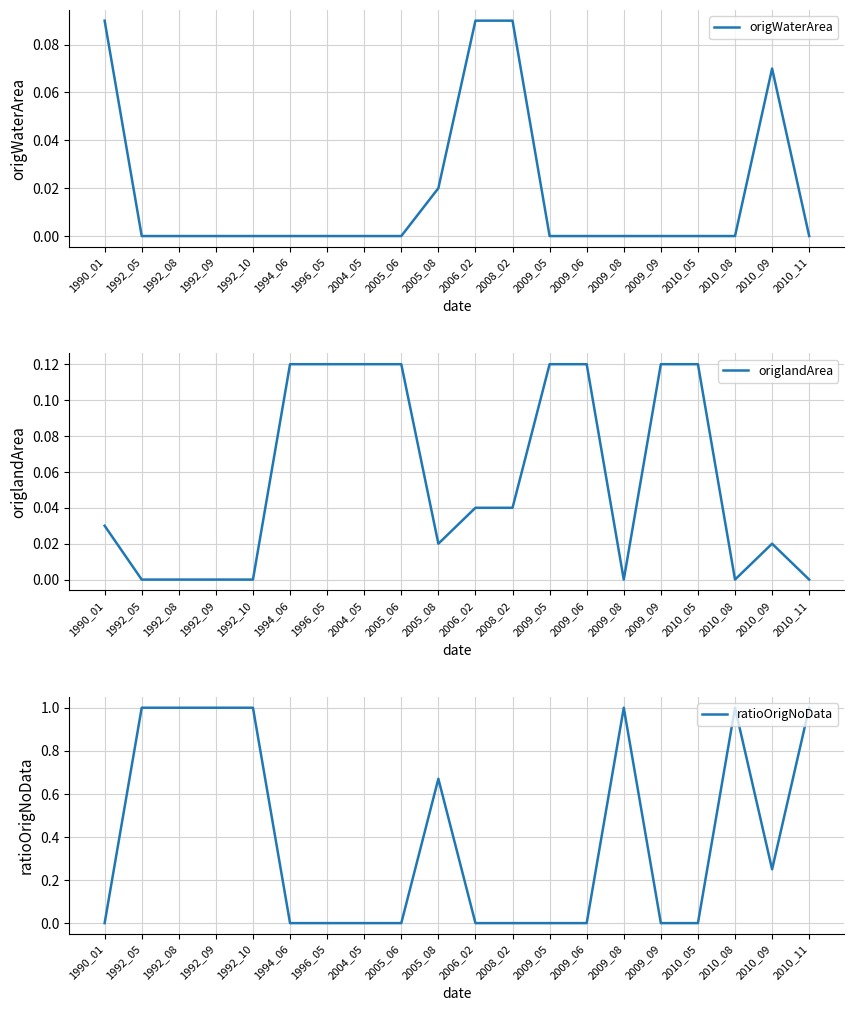

List the labels in order of origWaterArea value, smallest first.

1992_05, 1992_08, 1992_09, 1992_10, 1994_06, 1996_05, 2004_05, 2005_06, 2009_05, 2009_06, 2009_08, 2009_09, 2010_05, 2010_08, 2010_11, 2005_08, 2010_09, 1990_01, 2006_02, 2008_02